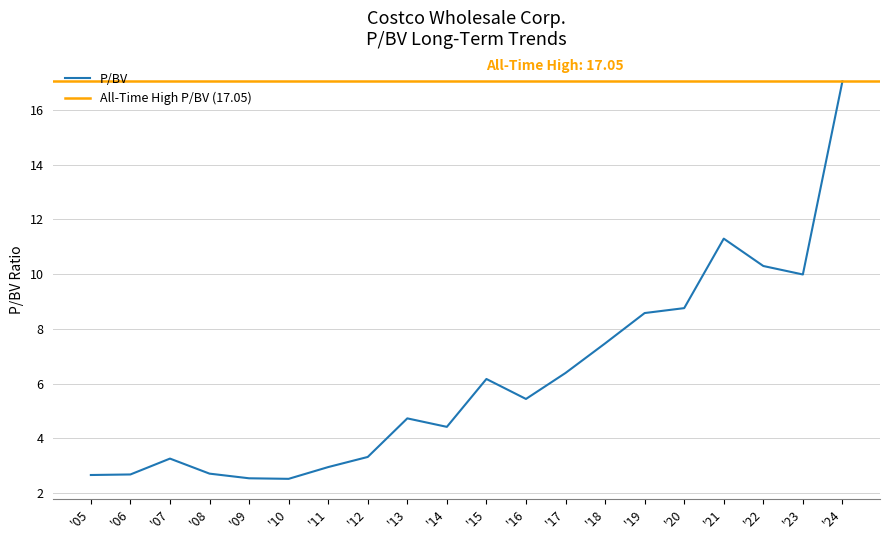

What is the highest value of the P/BV series?

17.1